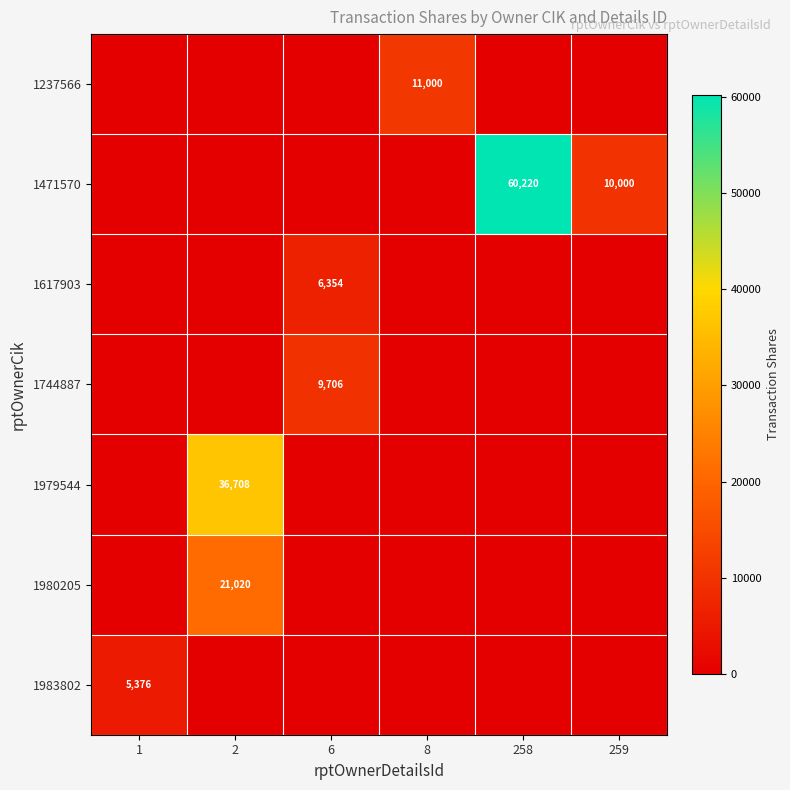

The value of 1237566 at 8 is 11000. True or false?

True